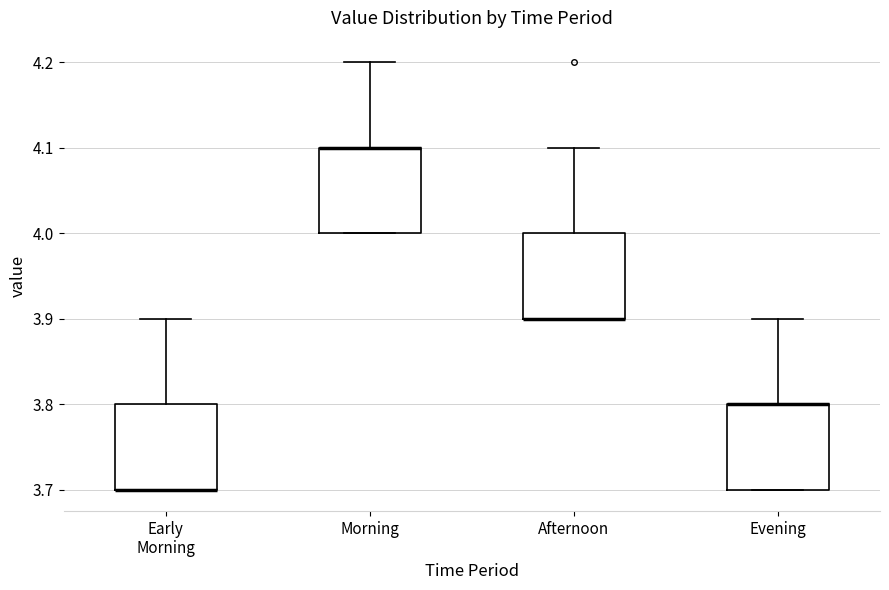

Reading left to right, read every box against the y-axis: the position of its median line, the range the box covers, and the ends of its whiskers. The values are not printed on the chart, so give them approximately, as read against the axis.

Early Morning: median 3.7 (drawn on the box's lower edge), box 3.7 to 3.8, whiskers 3.7 to 3.9
Morning: median 4.1 (drawn on the box's upper edge), box 4.0 to 4.1, whiskers 4.0 to 4.2
Afternoon: median 3.9 (drawn on the box's lower edge), box 3.9 to 4.0, whiskers 3.9 to 4.1
Evening: median 3.8 (drawn on the box's upper edge), box 3.7 to 3.8, whiskers 3.7 to 3.9